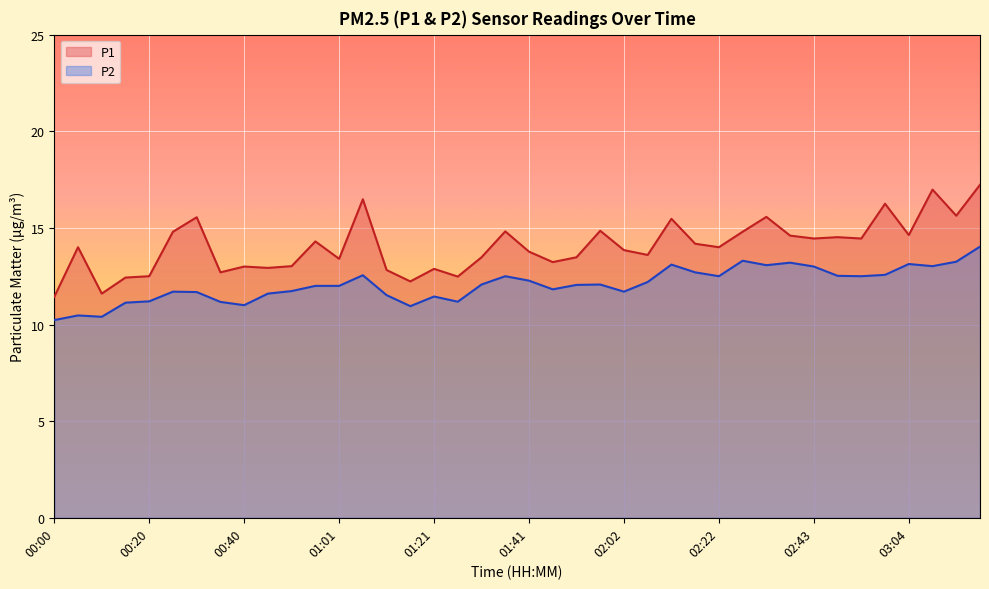

Between 00:40 and 01:21, which series saw the biggest shift?

P2